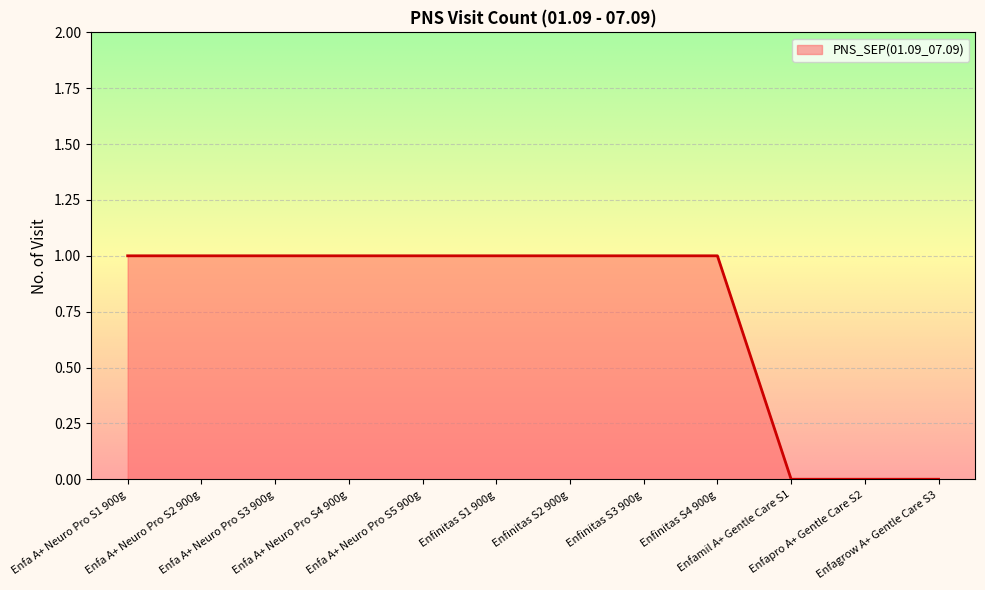

Is it true that the value at Enfa A+ Neuro Pro S4 900g is 0?

False